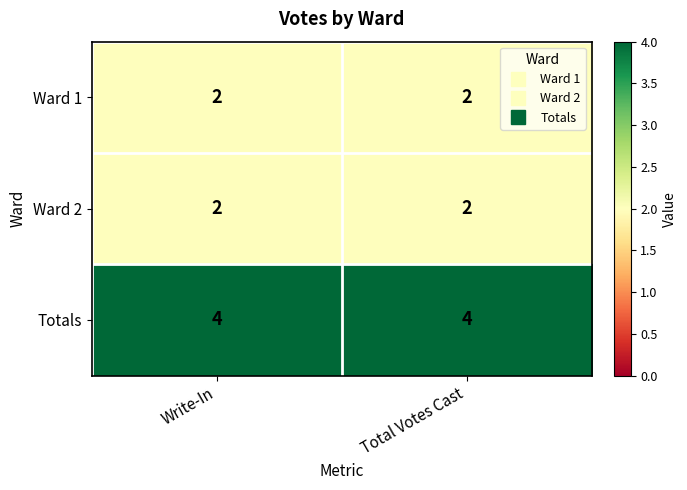

What is the difference between the highest and lowest values at Write-In?

2